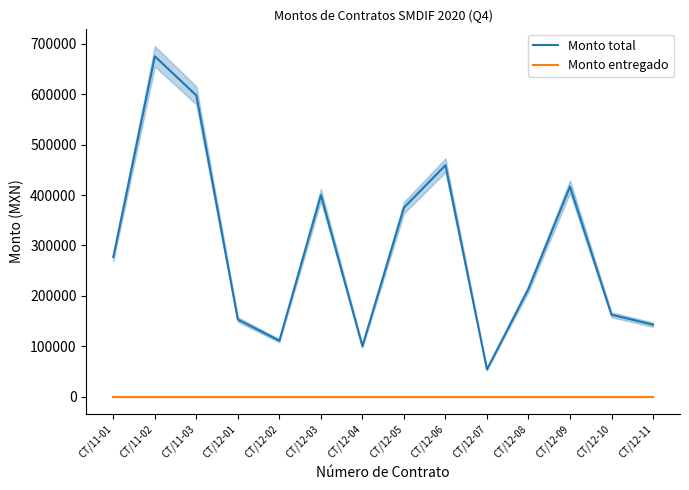

Reading left to right, extract all data points from this chart.

Monto total: CT/11-01=276829.1	CT/11-02=675178.5	CT/11-03=597550.8	CT/12-01=152911.2	CT/12-02=110973.7	CT/12-03=399910.0	CT/12-04=100000.0	CT/12-05=374915.5	CT/12-06=458954.0	CT/12-07=54000.0	CT/12-08=214147.6	CT/12-09=416623.0	CT/12-10=162458.3	CT/12-11=142680.0
Monto entregado: CT/11-01=0.0	CT/11-02=0.0	CT/11-03=0.0	CT/12-01=0.0	CT/12-02=0.0	CT/12-03=0.0	CT/12-04=0.0	CT/12-05=0.0	CT/12-06=0.0	CT/12-07=0.0	CT/12-08=0.0	CT/12-09=0.0	CT/12-10=0.0	CT/12-11=0.0